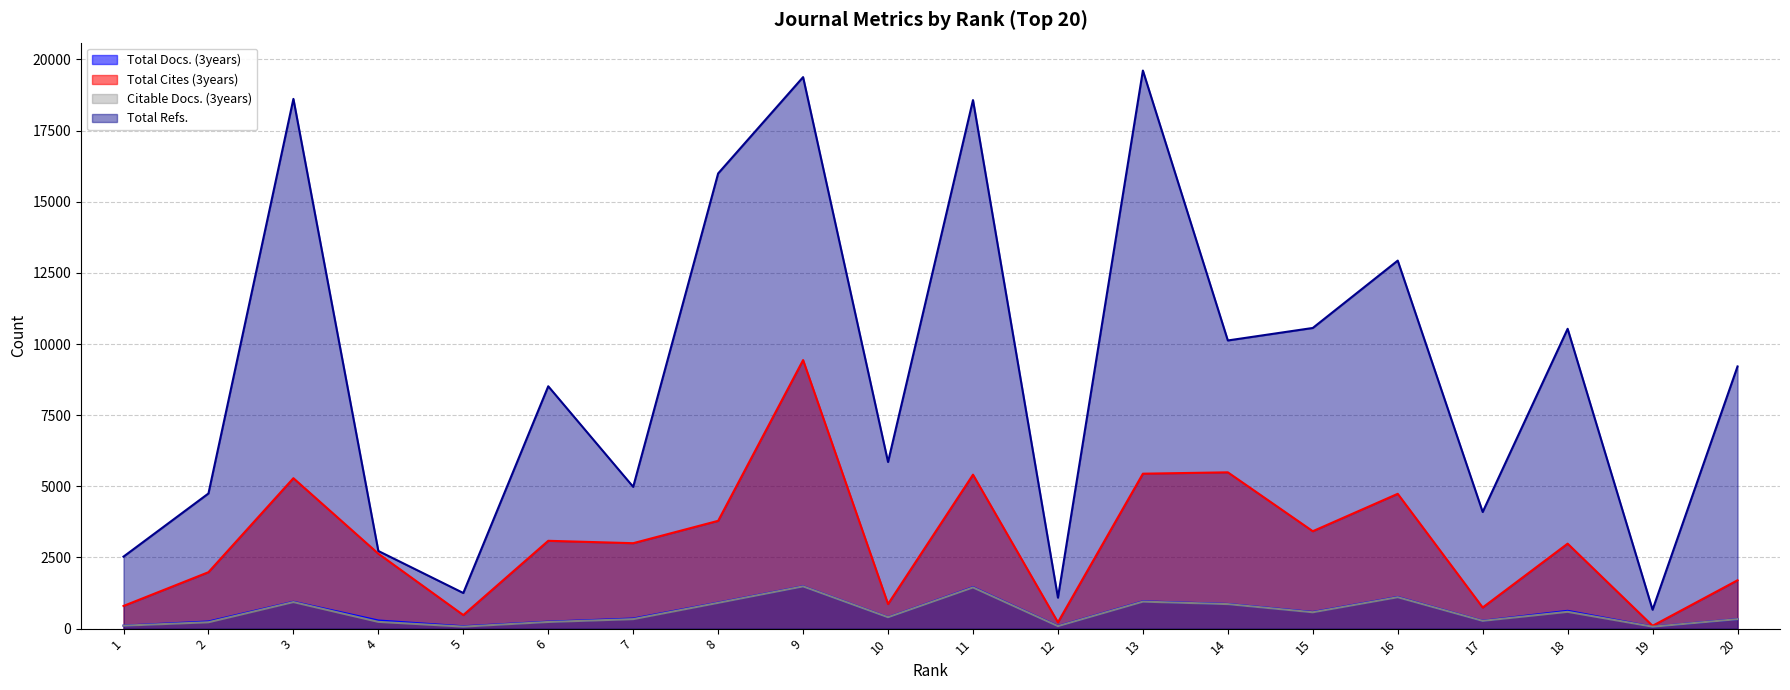

The Total Cites (3years) series shows 385 at 12. True or false?

False